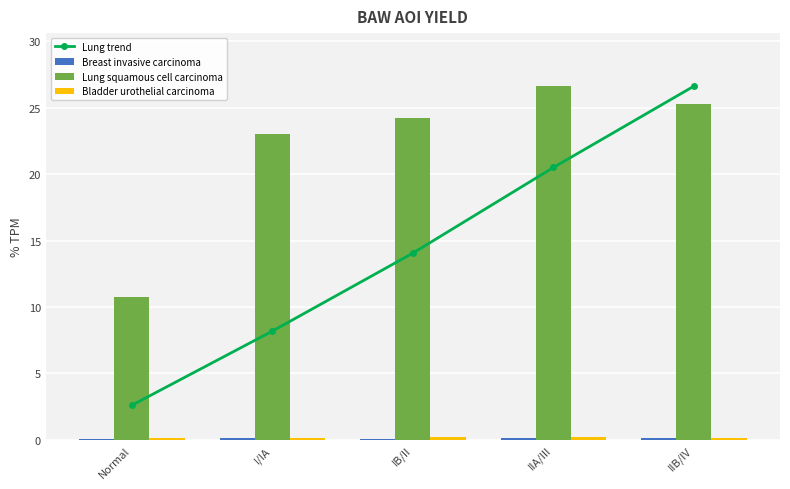

Count the number of data series in this chart.

4